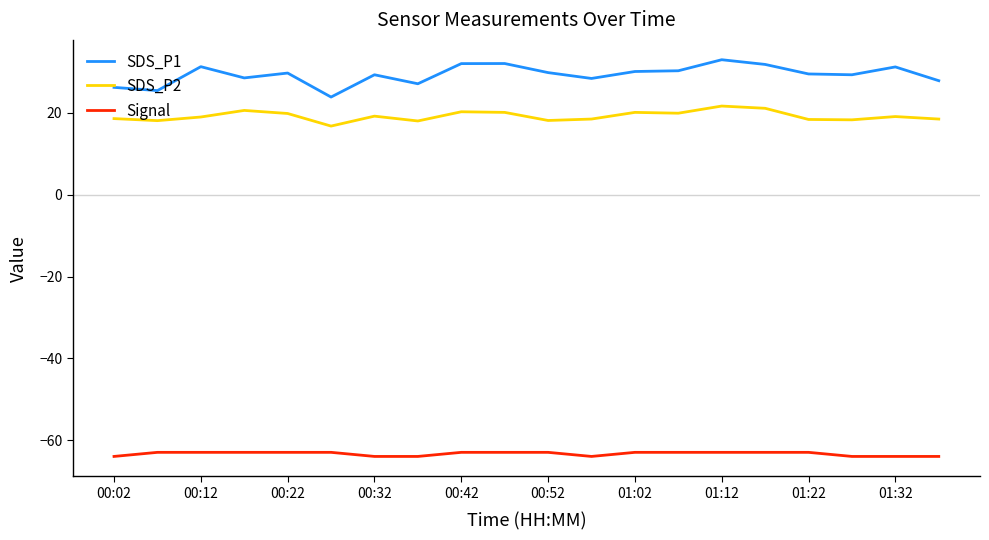

Which series has the largest range (max minus min)?

SDS_P1